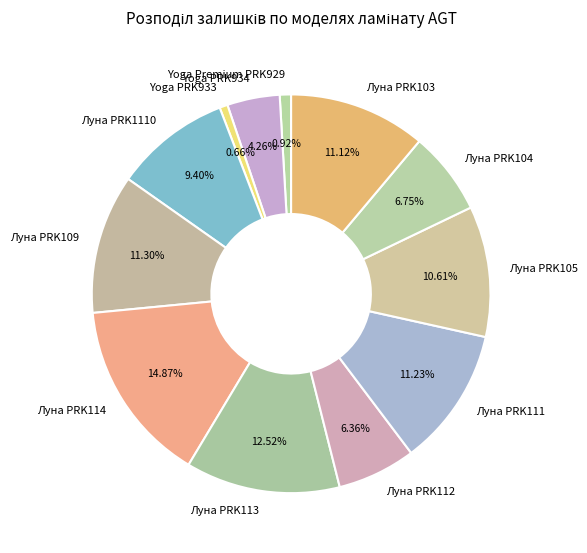

Count the number of slices in the pie.

12